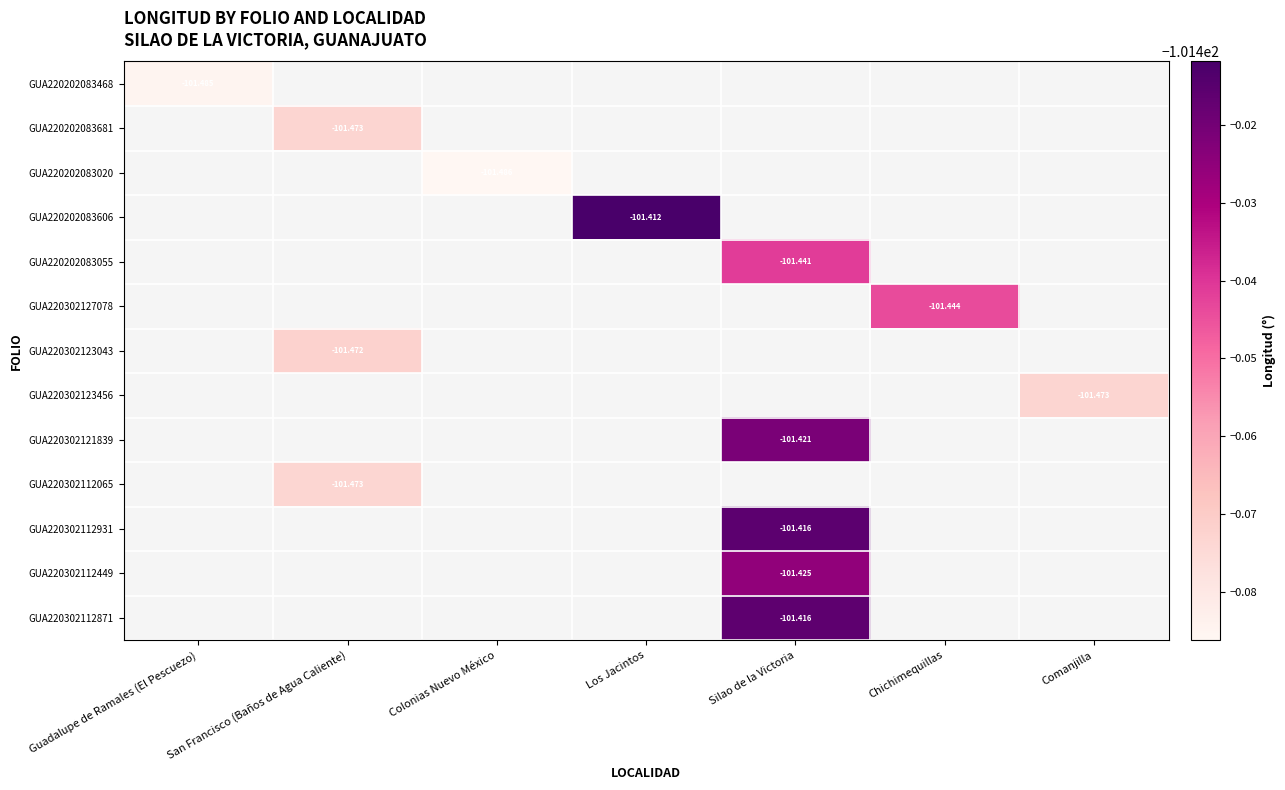

List the labels in order of GUA220202083468 value, smallest first.

Guadalupe de Ramales (El Pescuezo), San Francisco (Baños de Agua Caliente), Colonias Nuevo México, Los Jacintos, Silao de la Victoria, Chichimequillas, Comanjilla